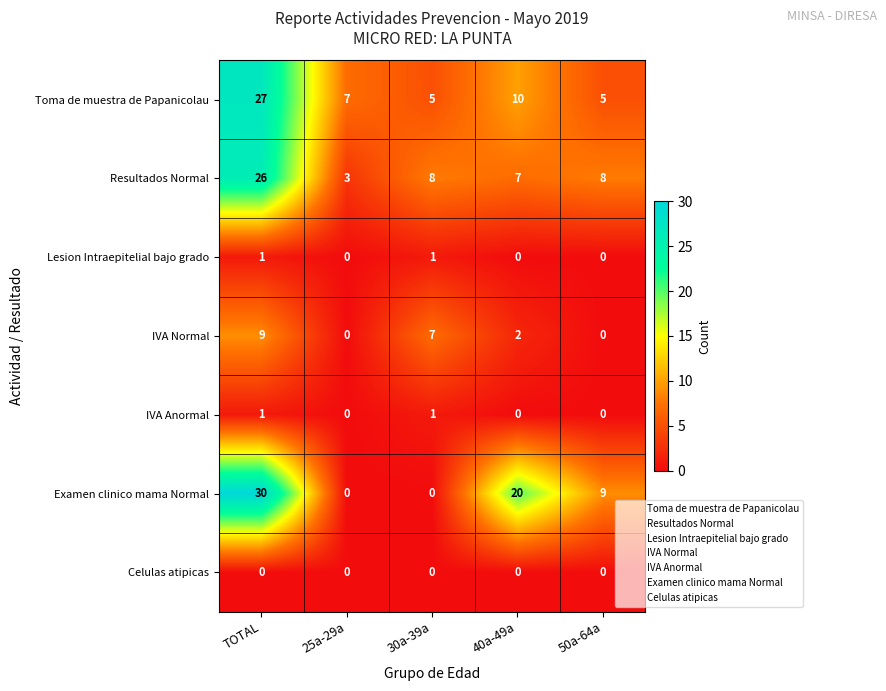

Which series has the largest total across all categories?

Examen clinico mama Normal